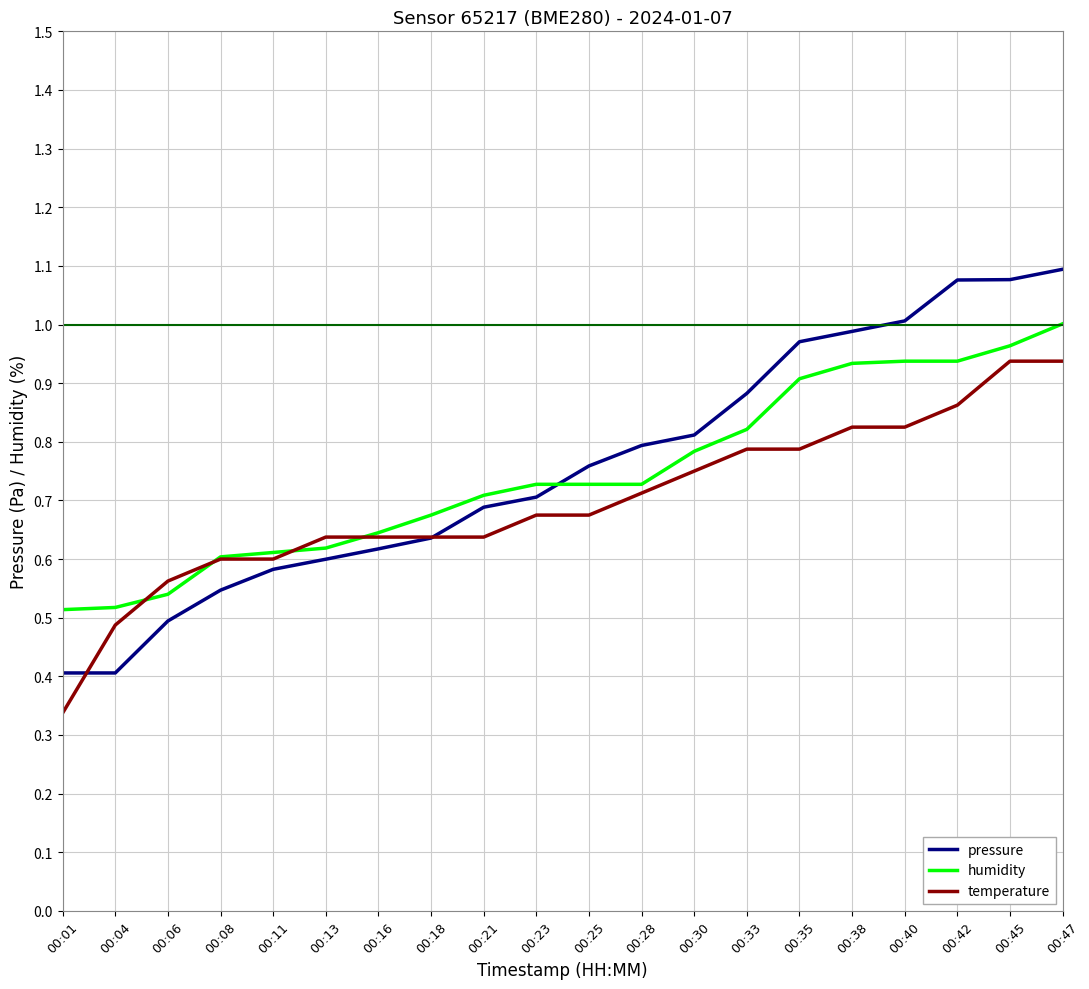

Is it true that humidity equals 0.5 at 00:01?

True